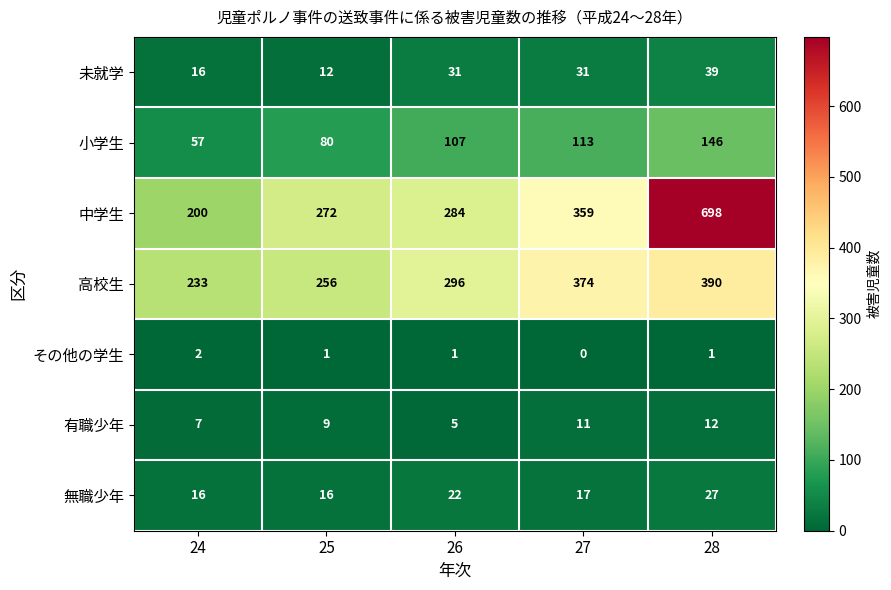

What is the sum of all 小学生 values?

503